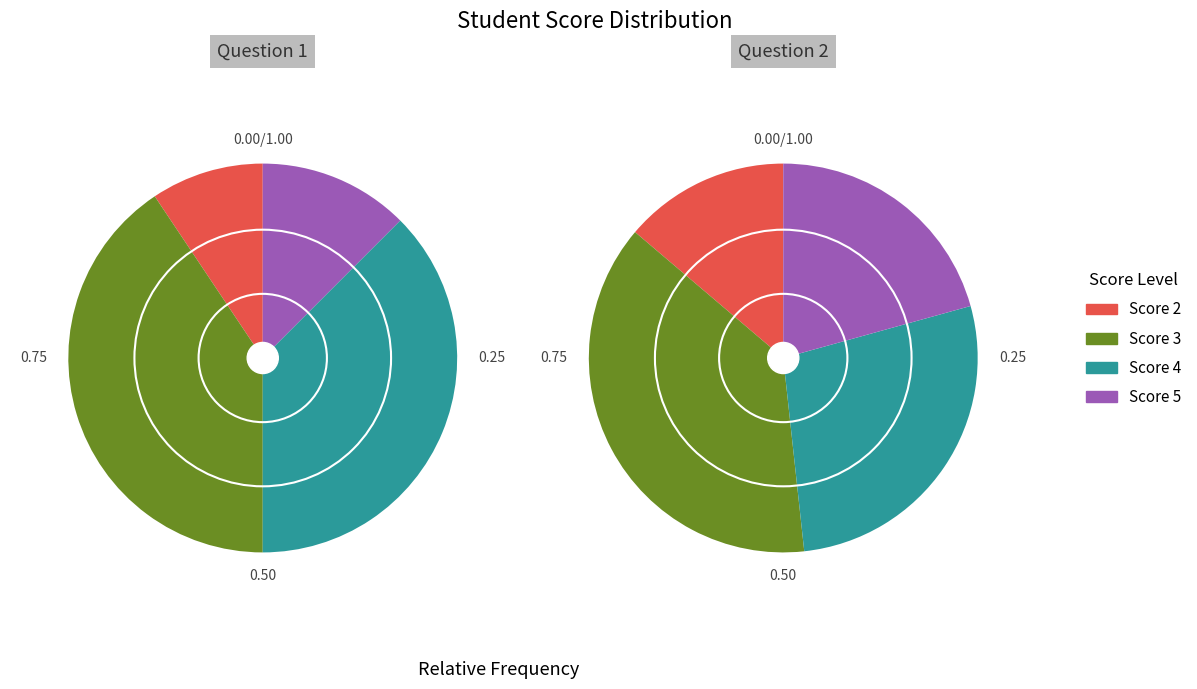

Does any single category account for the majority?

No